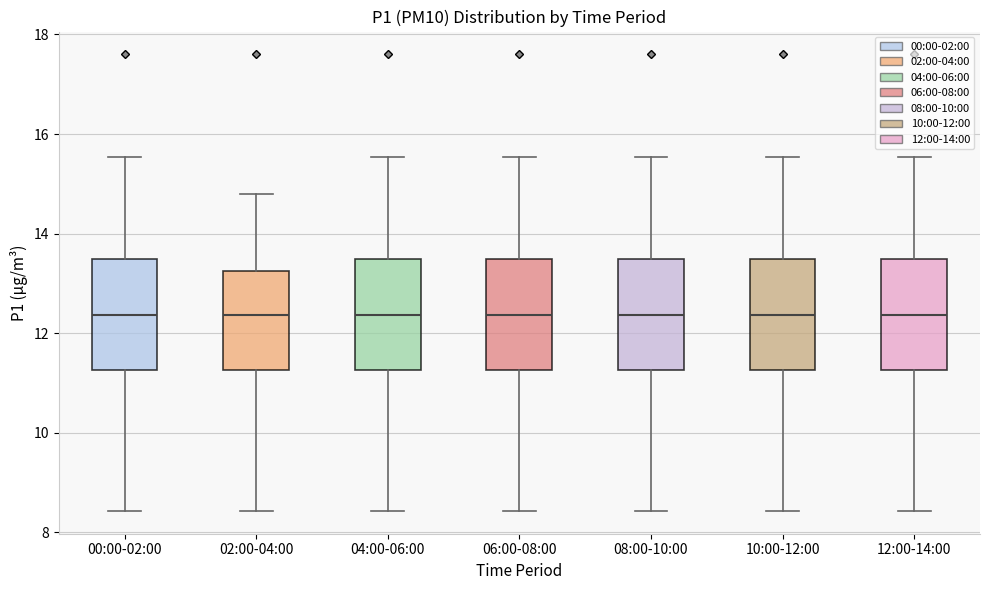

Where is the upper edge of the box for 00:00-02:00 on the y-axis? The values are not printed on the chart, so give them approximately, as read against the axis.

13.4